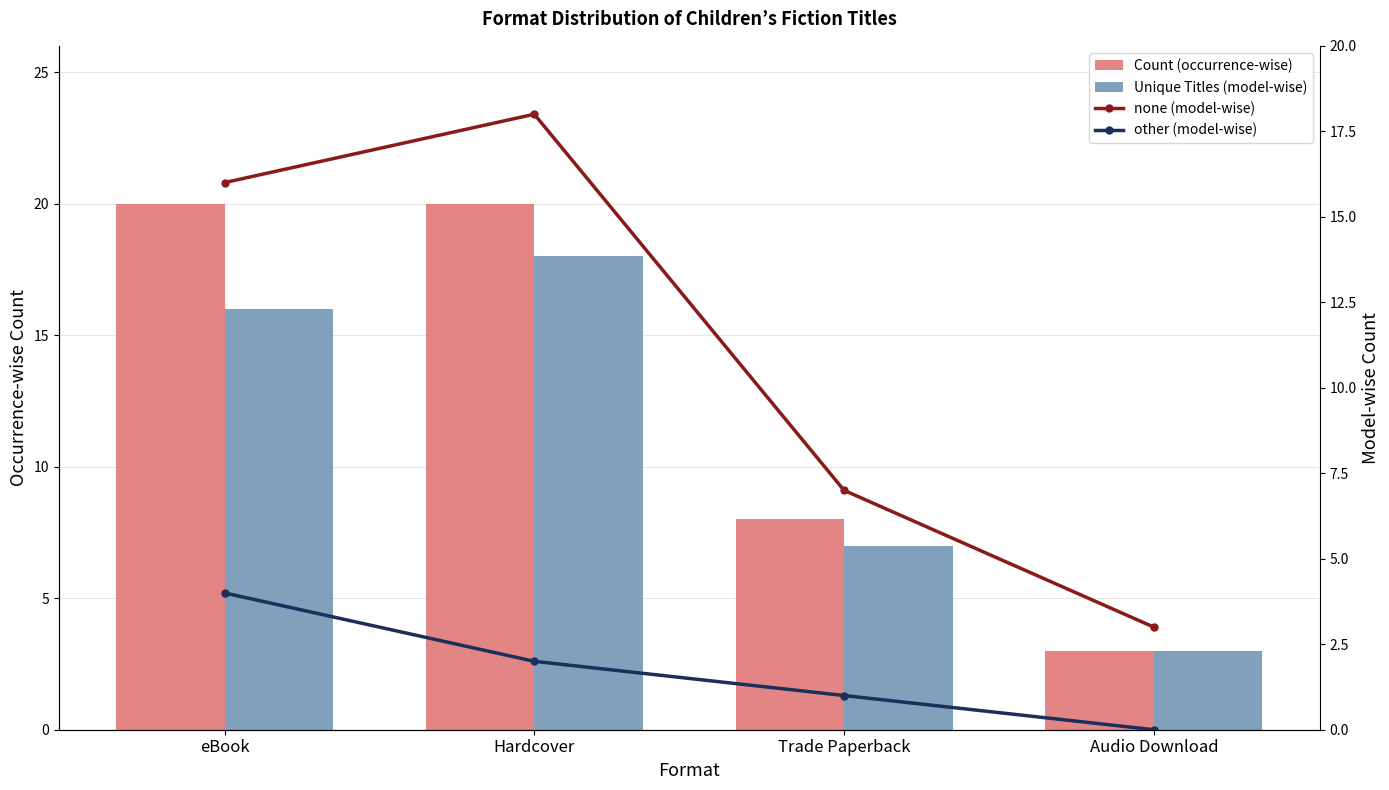

What is the sum of all other (model-wise) values?

7